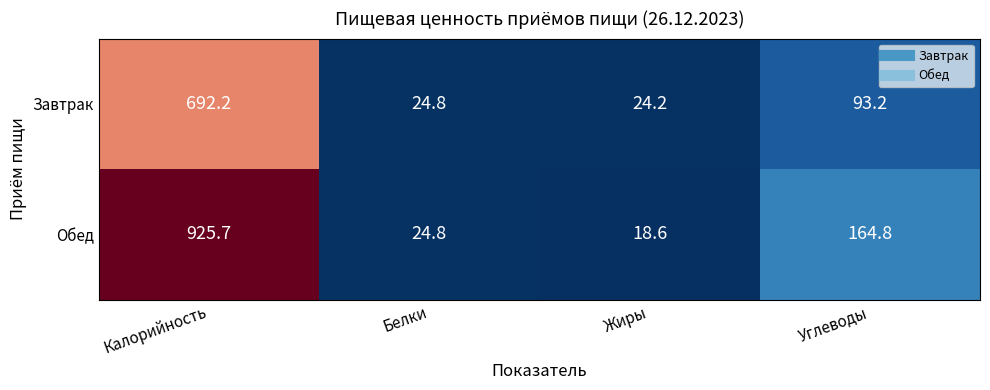

What is the average value of the Обед series?

283.5